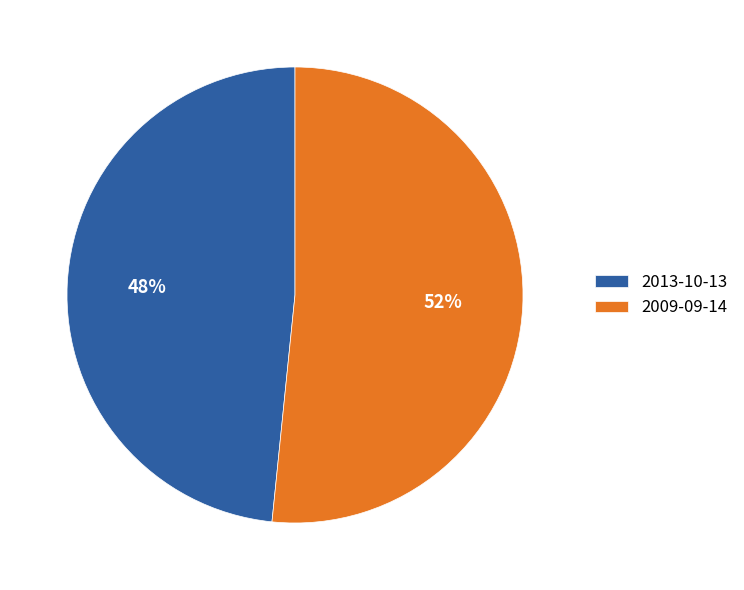

To the nearest percent, what portion does 2013-10-13 represent?

48%